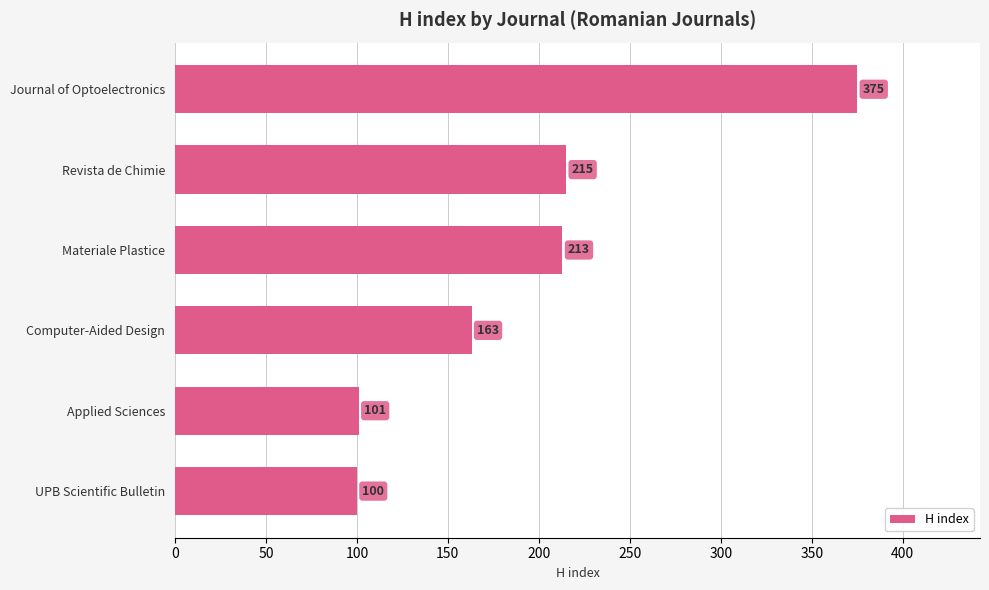

What is the difference between the maximum and minimum values?

275